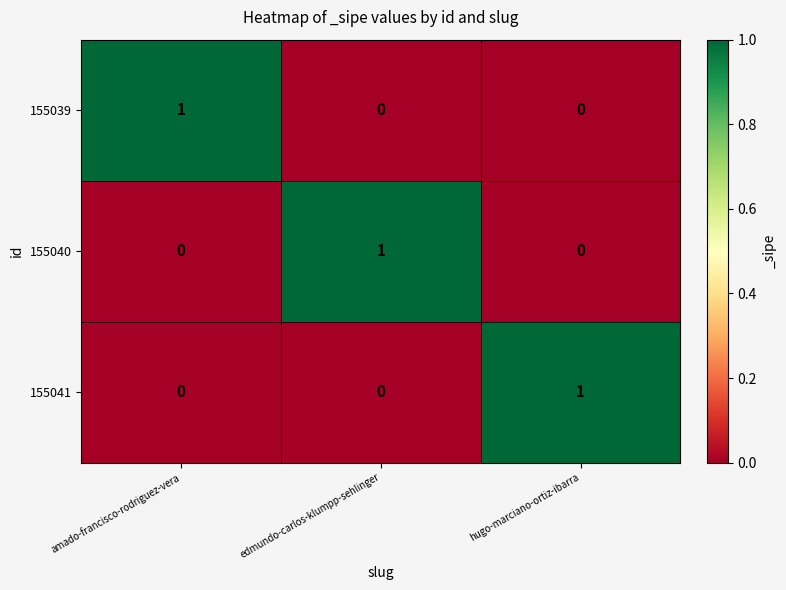

At how many categories does at least one series exceed 0?

3